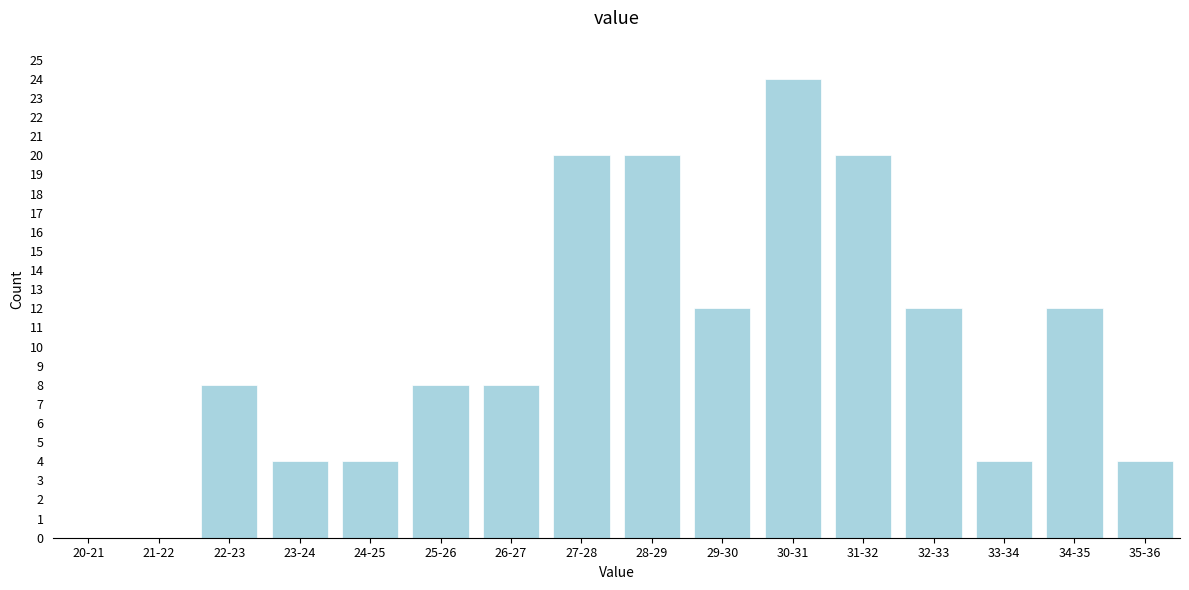

Reading right to left, list all the values displayed in this chart.

35-36=4	34-35=12	33-34=4	32-33=12	31-32=20	30-31=24	29-30=12	28-29=20	27-28=20	26-27=8	25-26=8	24-25=4	23-24=4	22-23=8	21-22=0	20-21=0